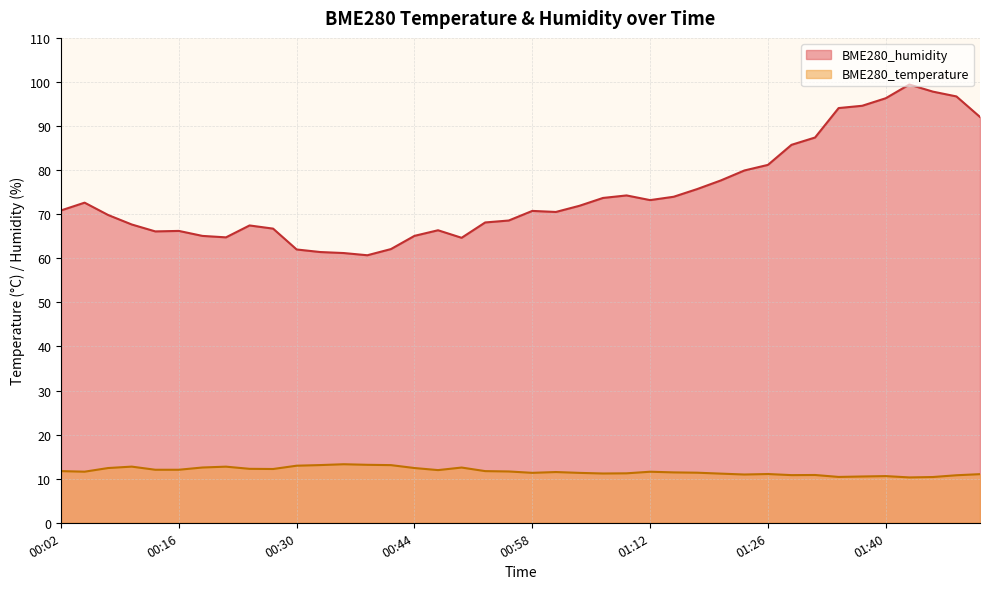

What are all the series names shown in the legend?

BME280_humidity, BME280_temperature